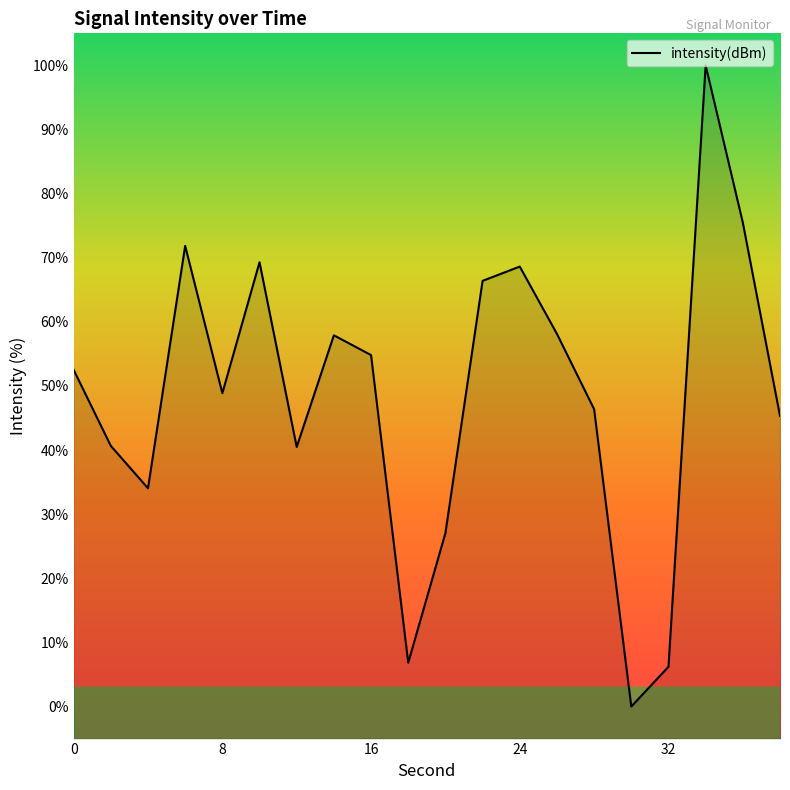

What is the difference between the maximum and minimum values?

100.0